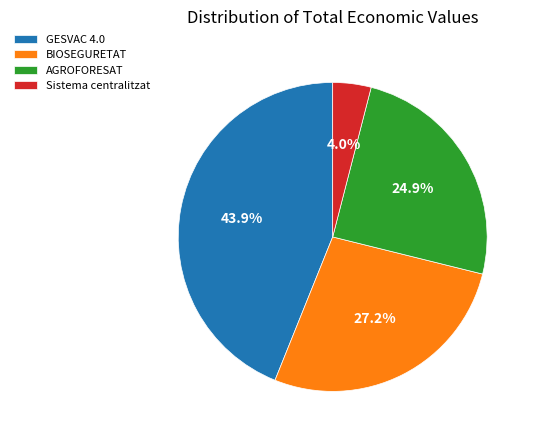

Does BIOSEGURETAT represent more than half of the total?

No